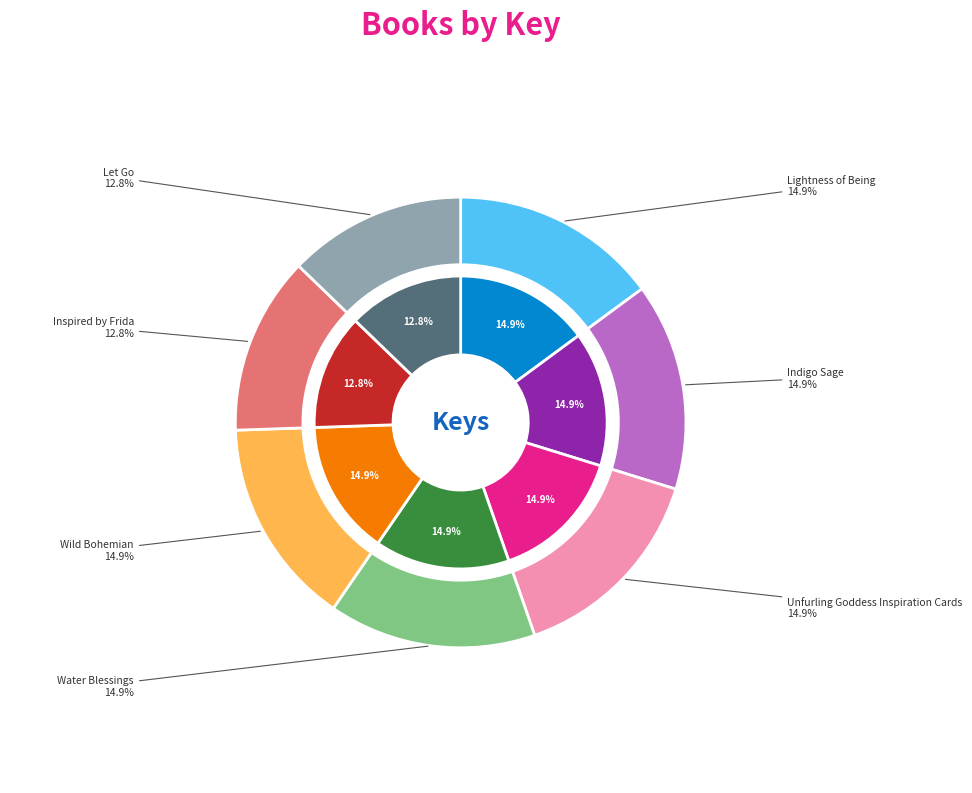

How many slices are in this pie chart?

7